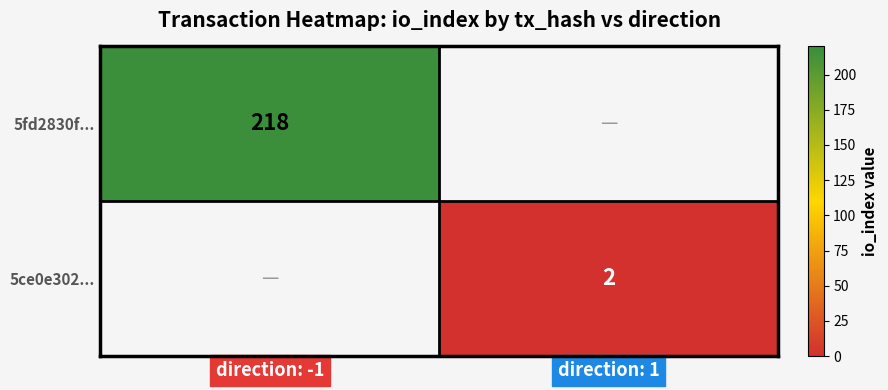

The 5ce0e302... series shows 2 at direction: 1. True or false?

True